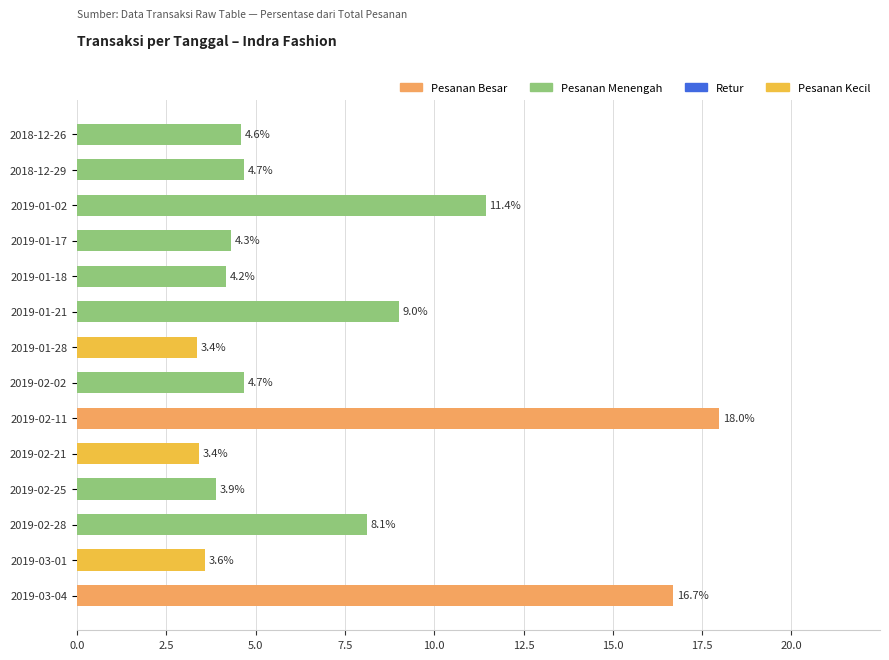

Between 2018-12-26 and 2019-02-02, which is larger?

2019-02-02